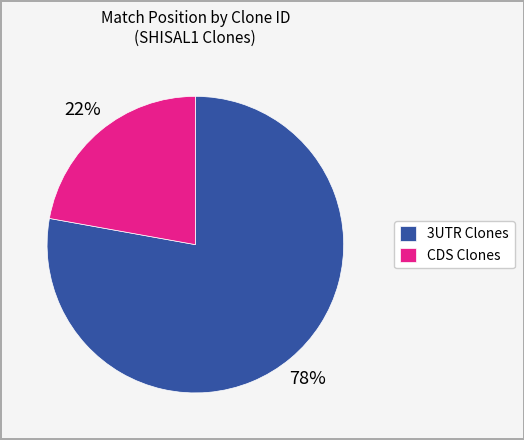

What percentage is the 3UTR Clones slice, to the nearest percent?

78%